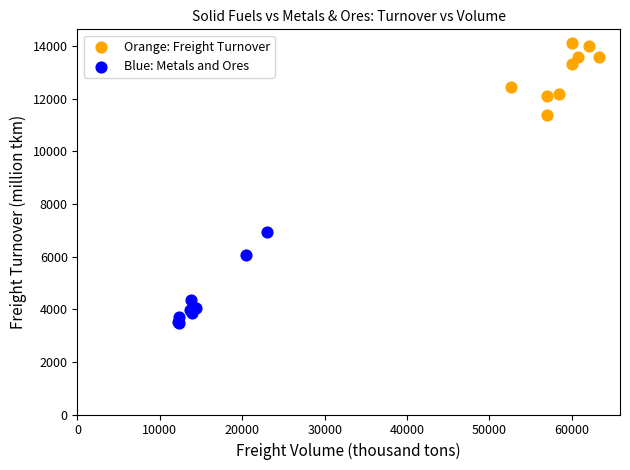

Which series contains the highest Y value?

Orange: Freight Turnover